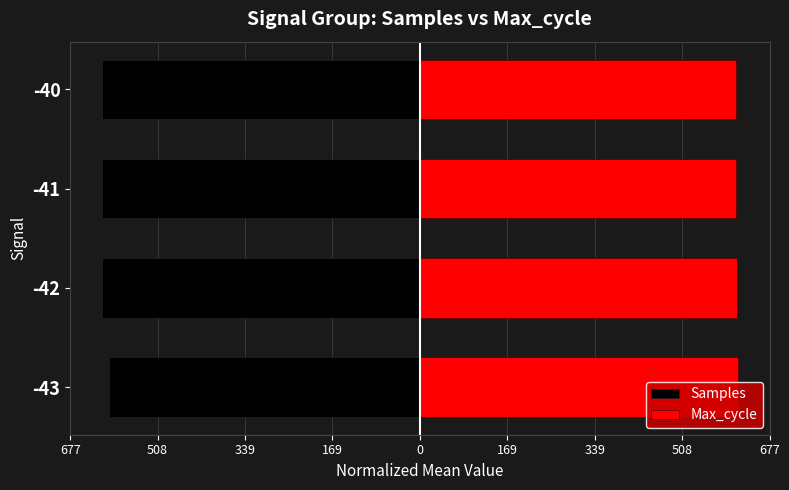

What is the difference between the second highest and second lowest values in the Max_cycle series?

1.2